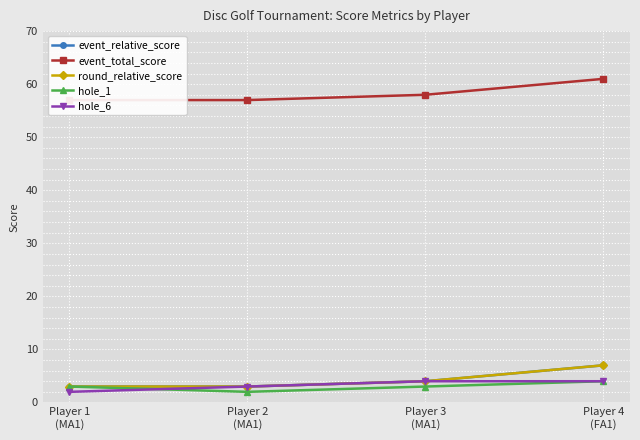

Reading left to right, list all the values displayed in this chart.

event_relative_score: 3	3	4	7
event_total_score: 57	57	58	61
round_relative_score: 3	3	4	7
hole_1: 3	2	3	4
hole_6: 2	3	4	4